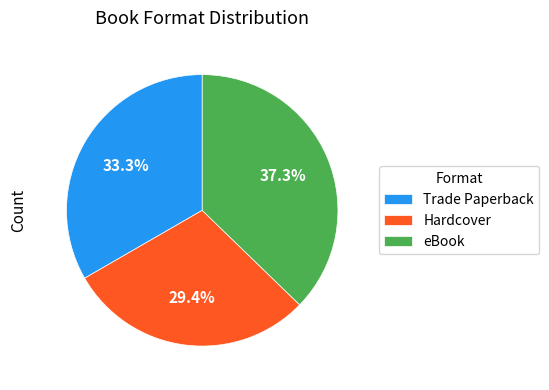

Does Trade Paperback represent more than half of the total?

No